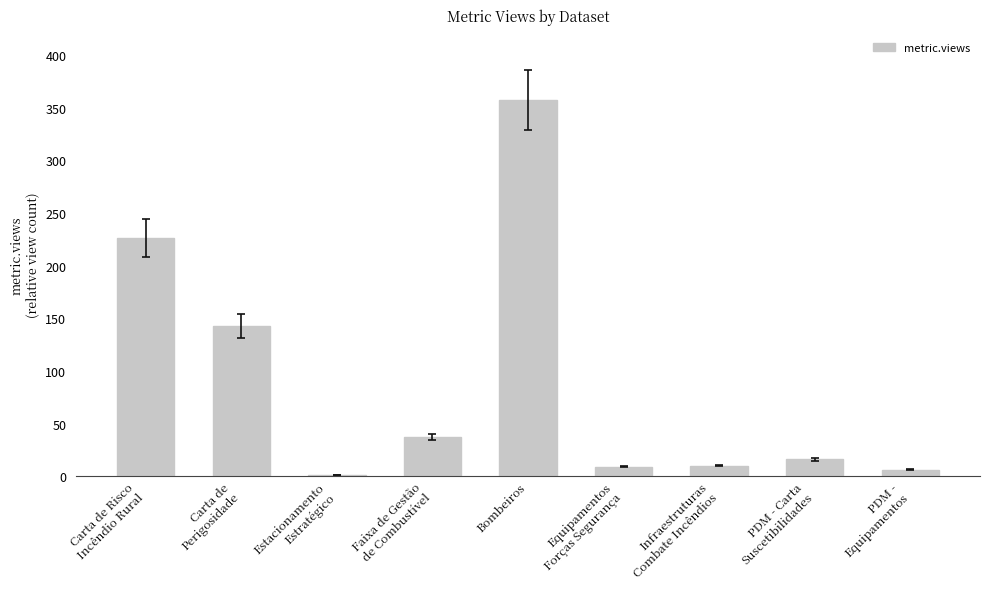

At which label does the data first exceed 16?

Carta de Risco
Incêndio Rural